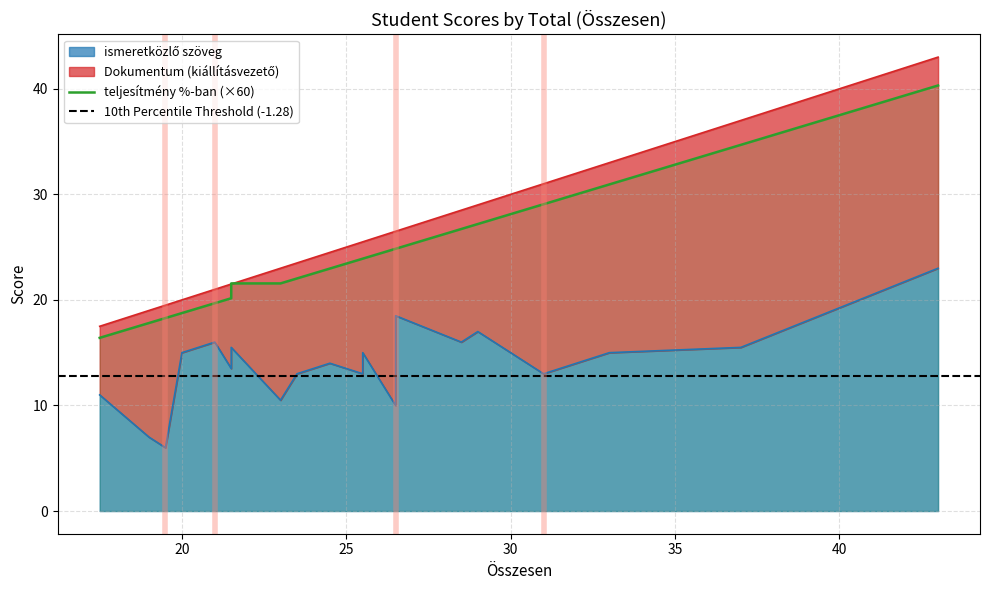

At how many categories does at least one series exceed 27?

6